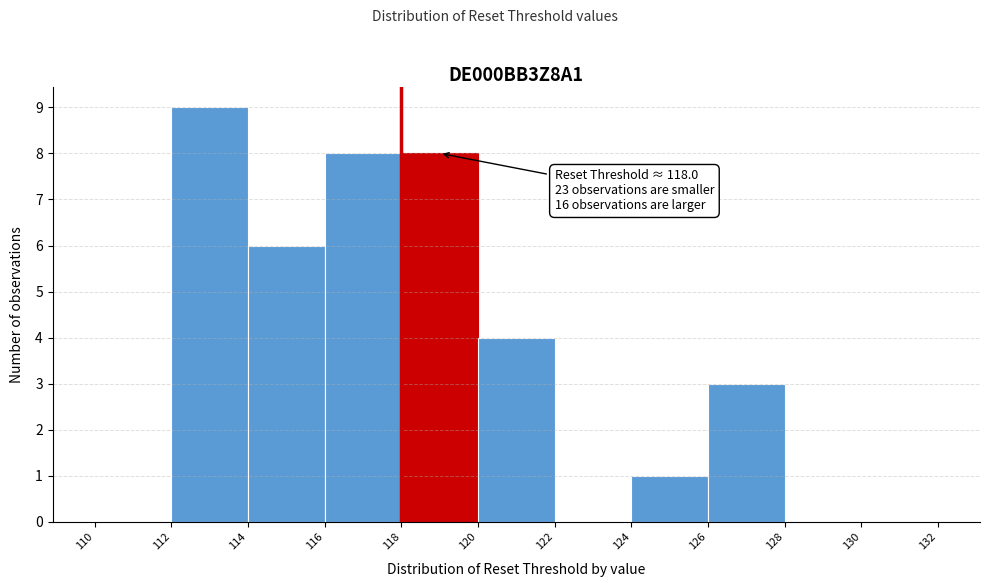

Over which range of the x-axis is the bar tallest?

112 to 114